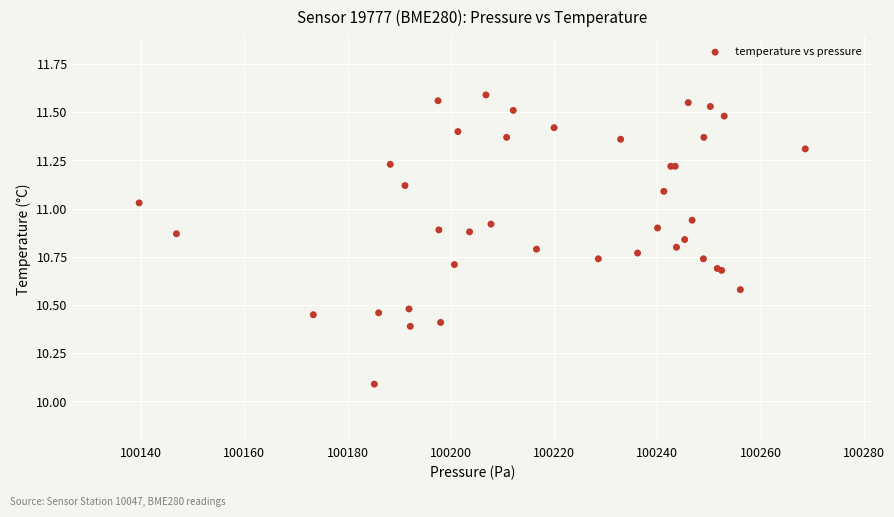

What Y value in the scatter plot is closest to 10?

10.1